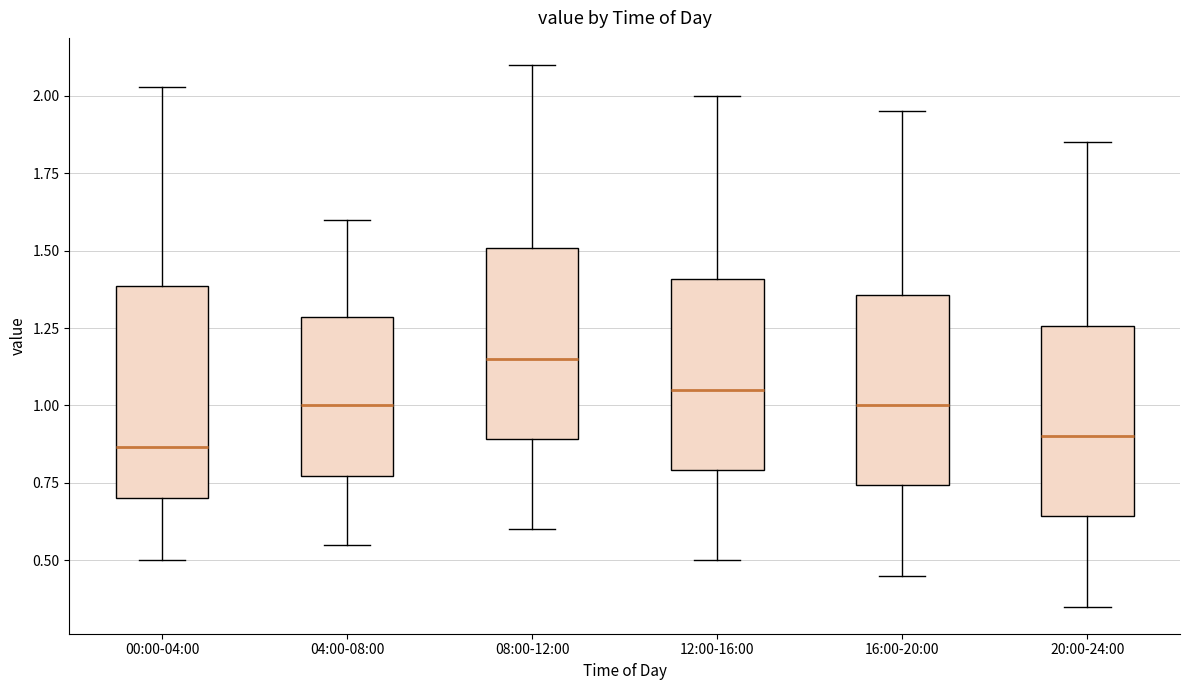

Which box is the tallest, from its lower edge to its upper edge?

00:00-04:00